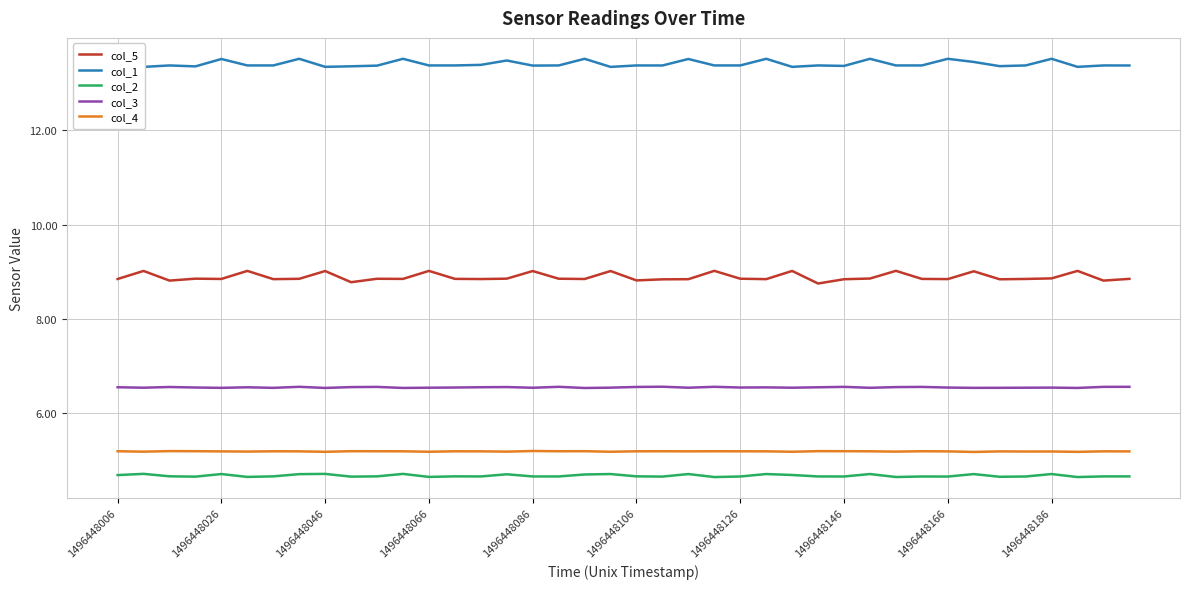

What is the minimum value for col_4?

5.2